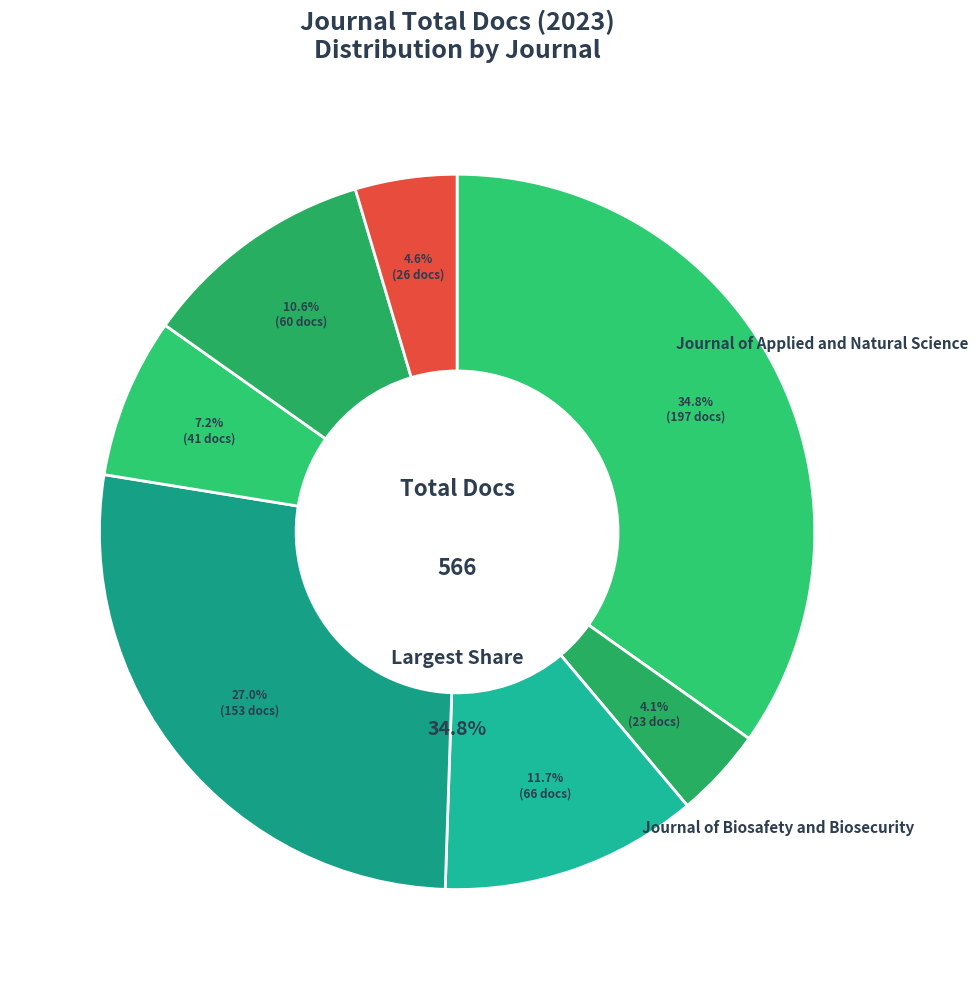

To the nearest percent, what is the combined percentage of Zhurnal Mikrobiologii and Endodontology?

22%